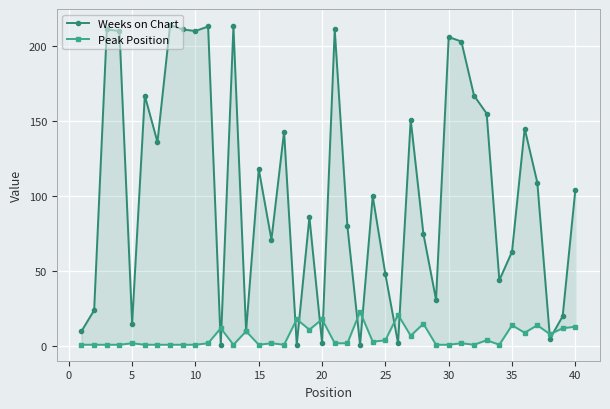

After their last crossing, which series has the higher values: Peak Position or Weeks on Chart?

Weeks on Chart